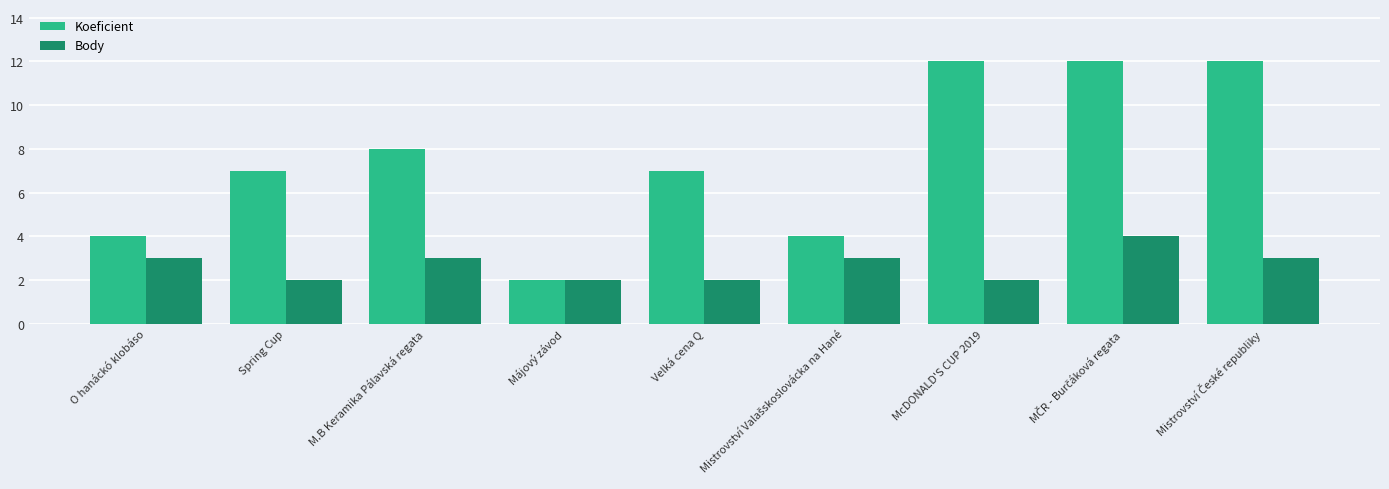

The value of Body at O hanáckó klobáso is 3. True or false?

True